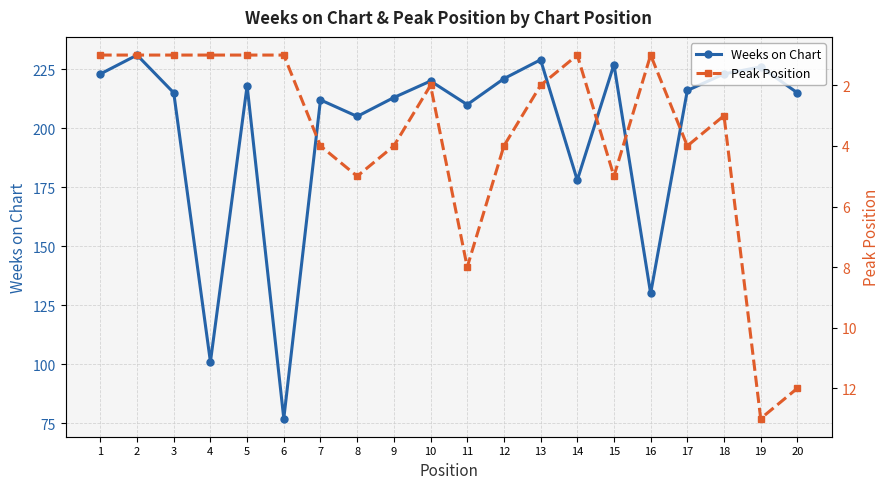

How many interior local valleys does the Weeks on Chart series have?

6